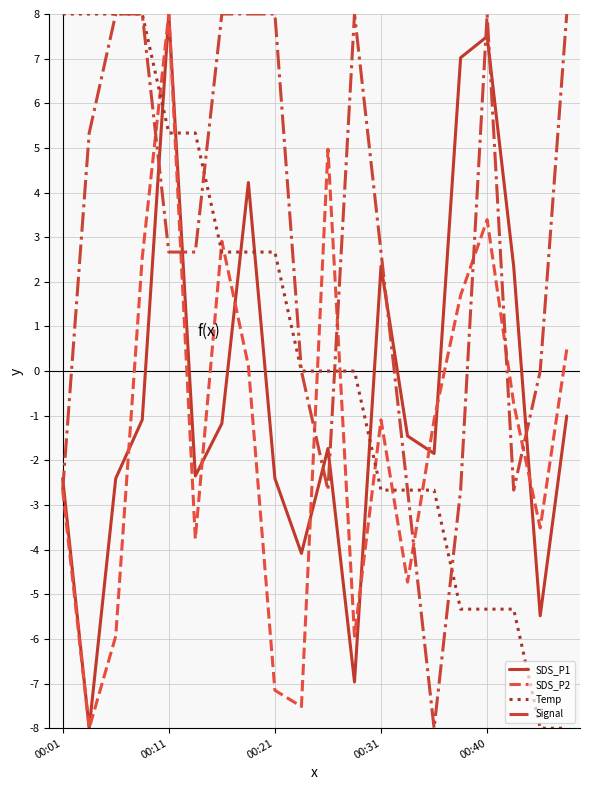

Rank the series by their average value, from lowest to highest.

SDS_P2, SDS_P1, Temp, Signal